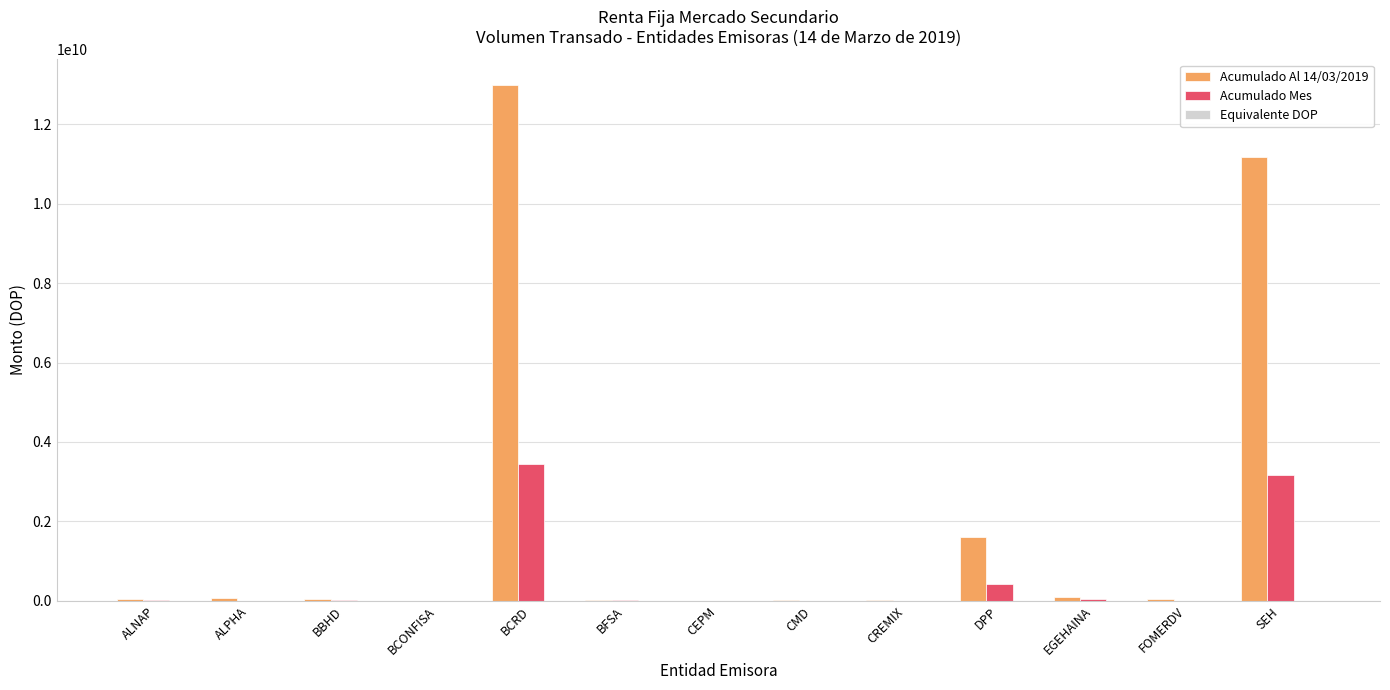

At which category is the sum across all series the highest?

BCRD